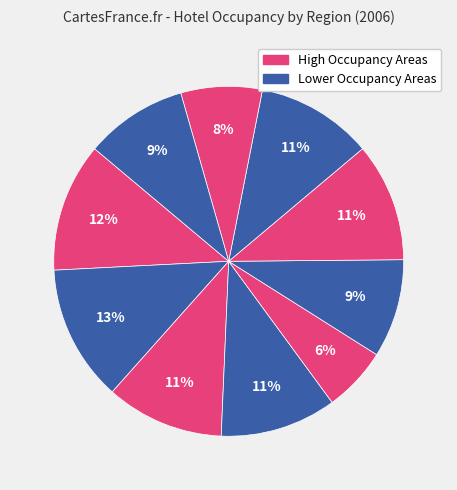

Count the number of slices in the pie.

10